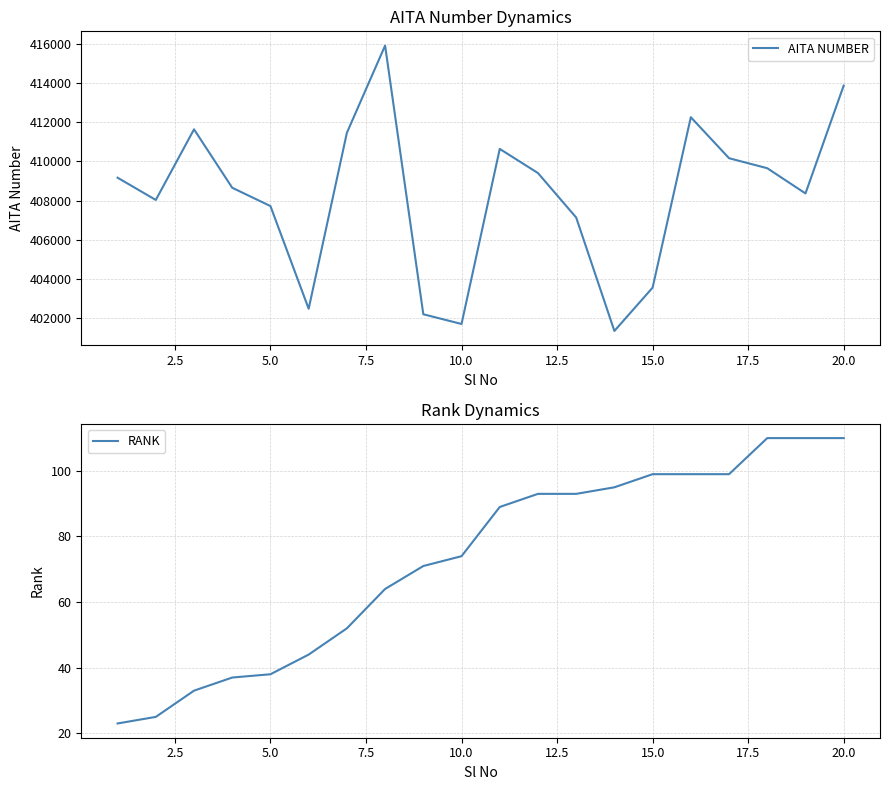

The RANK series shows 74 at 10.0. True or false?

True